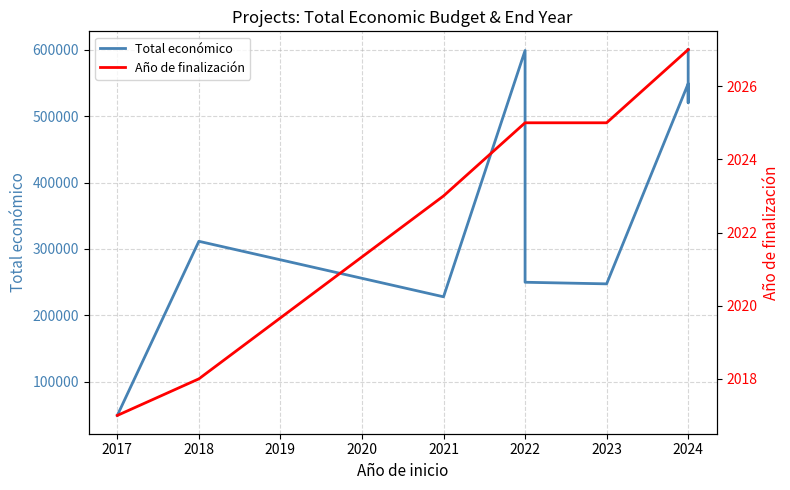

True or false: Total económico has more than 1 interior local peaks.

True